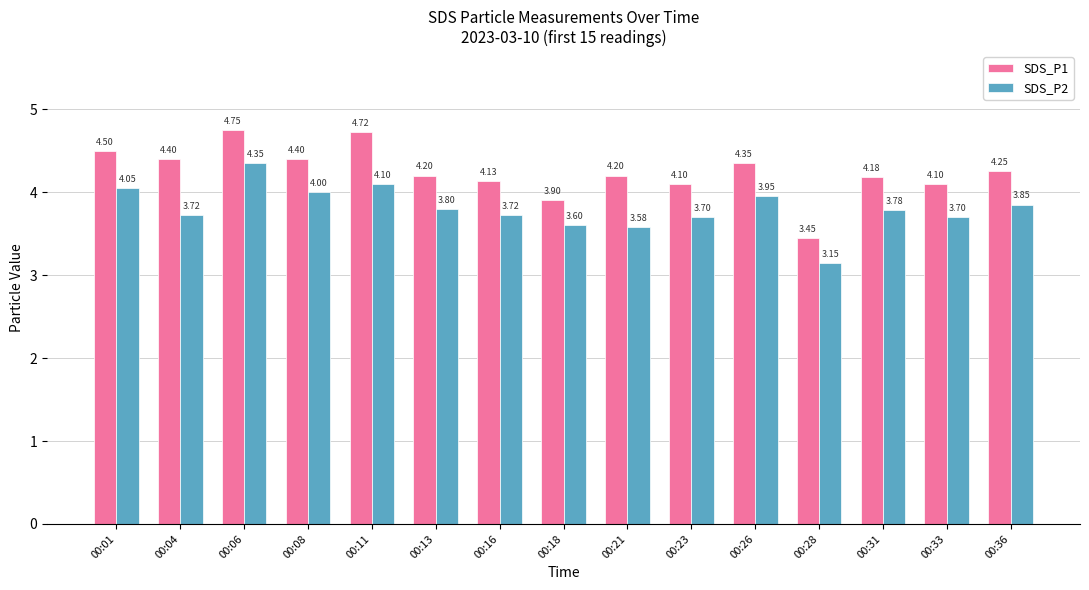

Which series has the largest range (max minus min)?

SDS_P1